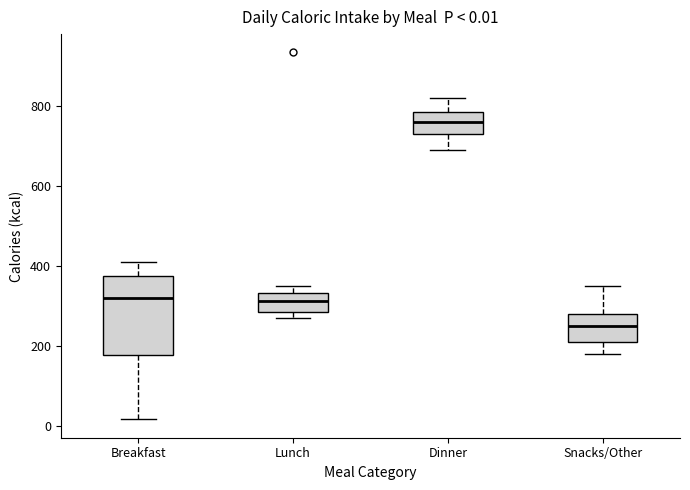

Which box has the lowest median line?

Snacks/Other